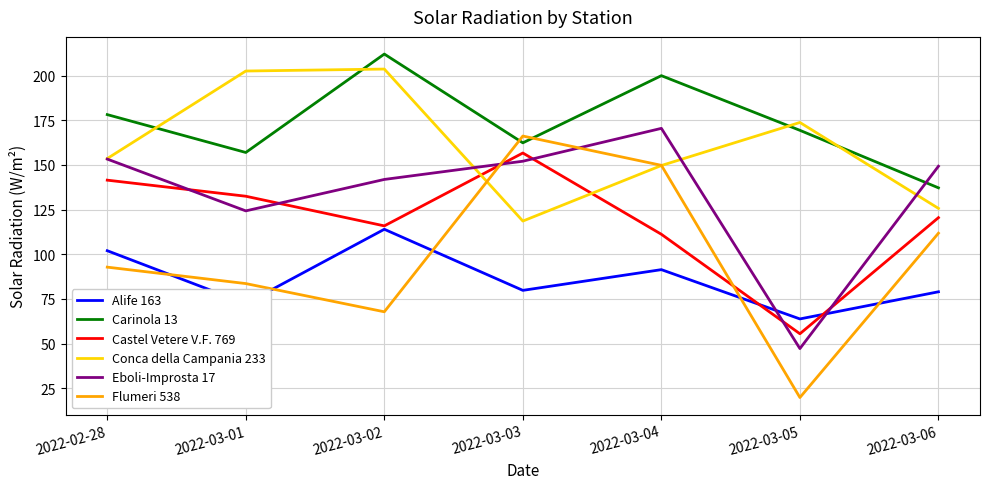

At which label does Castel Vetere V.F. 769 first exceed 120?

2022-02-28